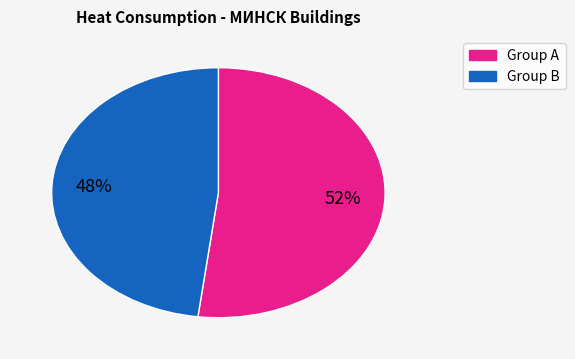

Is there any slice that represents more than half of the pie?

Yes